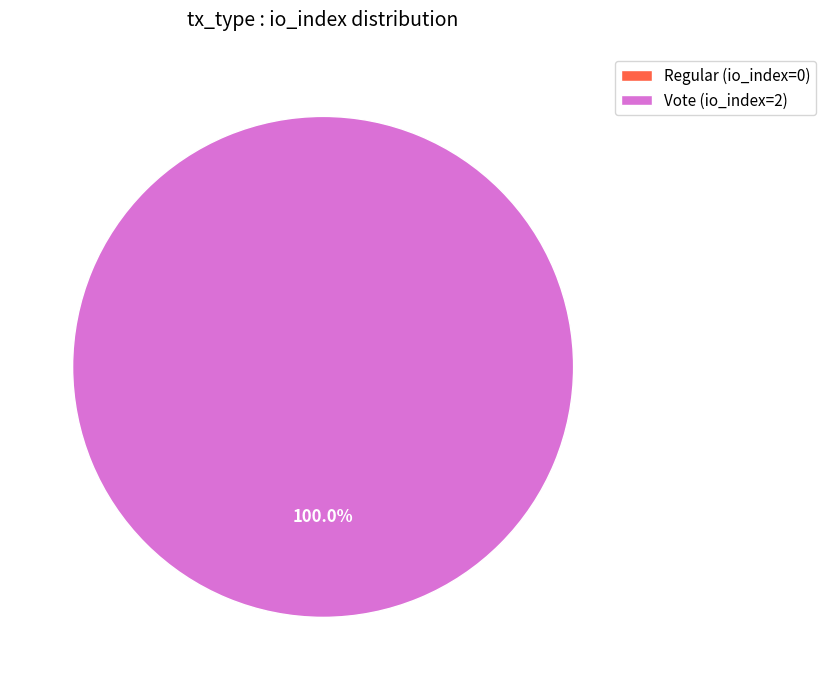

True or false: Vote (io_index=2) accounts for 100% of the total.

True